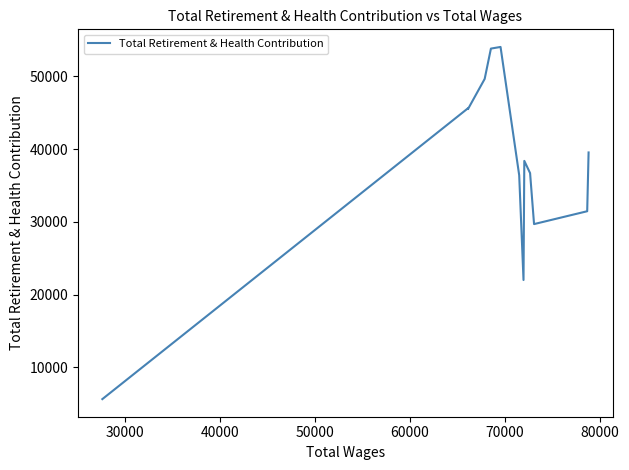

How many lines are shown in the chart?

1